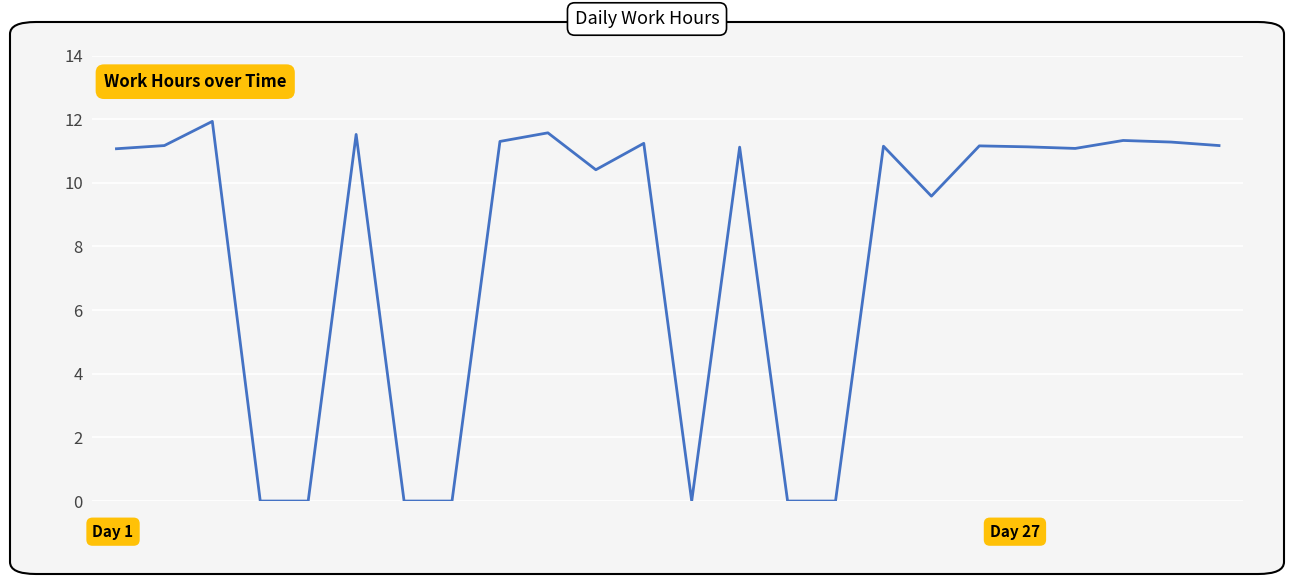

What is the difference between the maximum and minimum values?

11.9